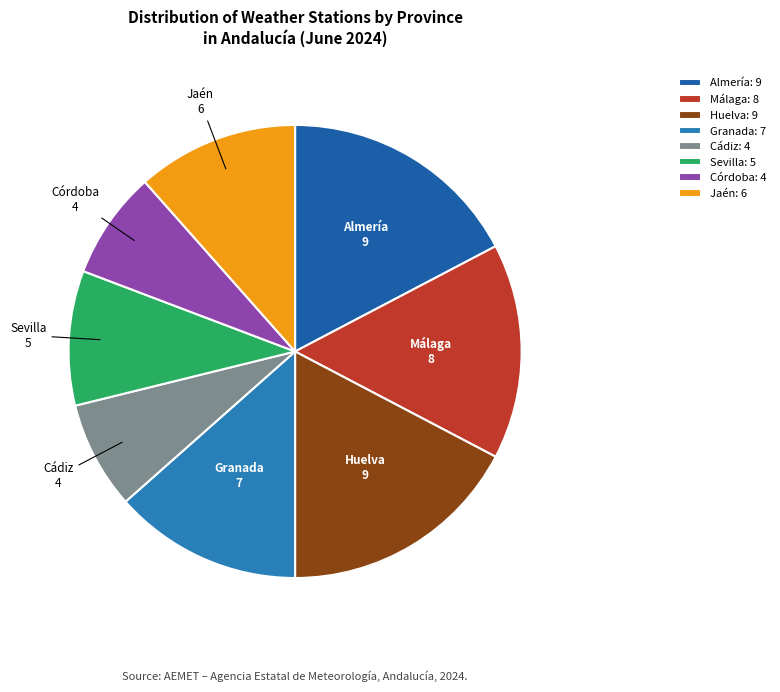

Between Cádiz and Granada, which is larger?

Granada